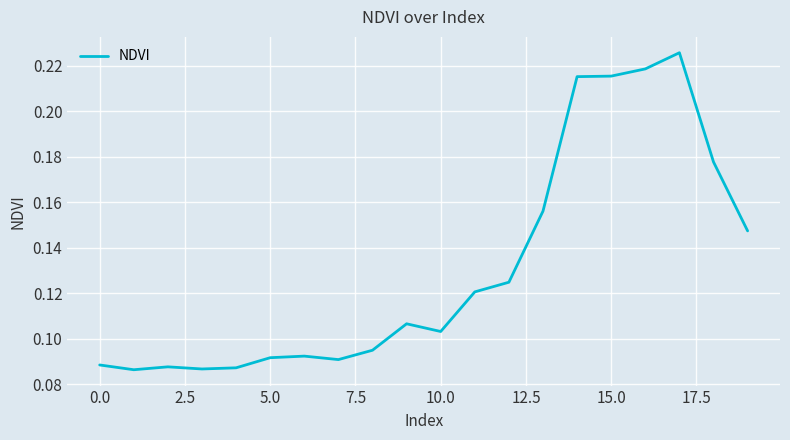

How many lines are shown in the chart?

1